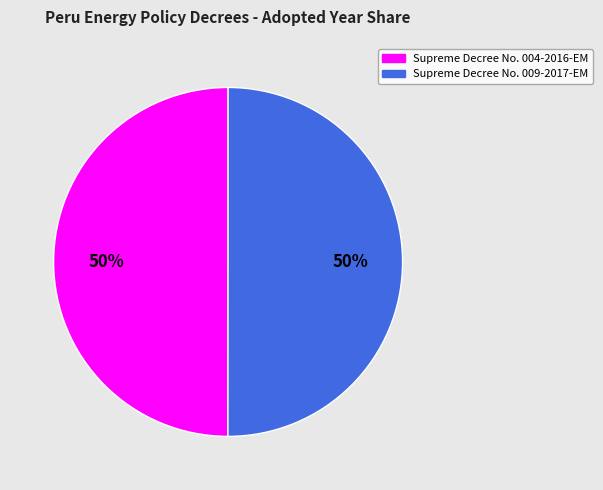

How many slices are in this pie chart?

2